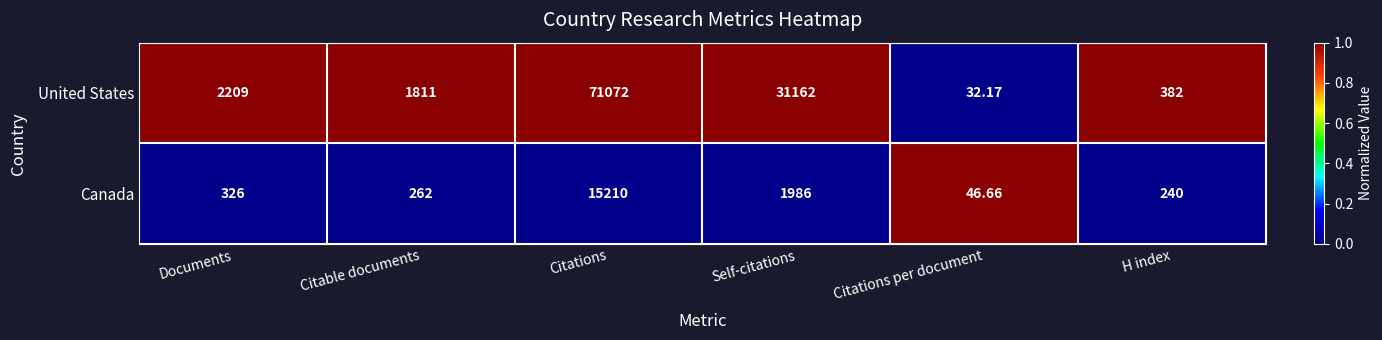

Which series has the widest spread of values?

United States